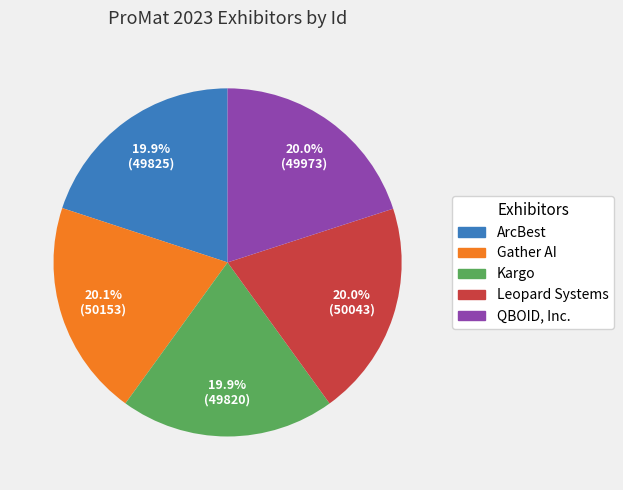

Combined, do ArcBest and Kargo account for over 50%?

No